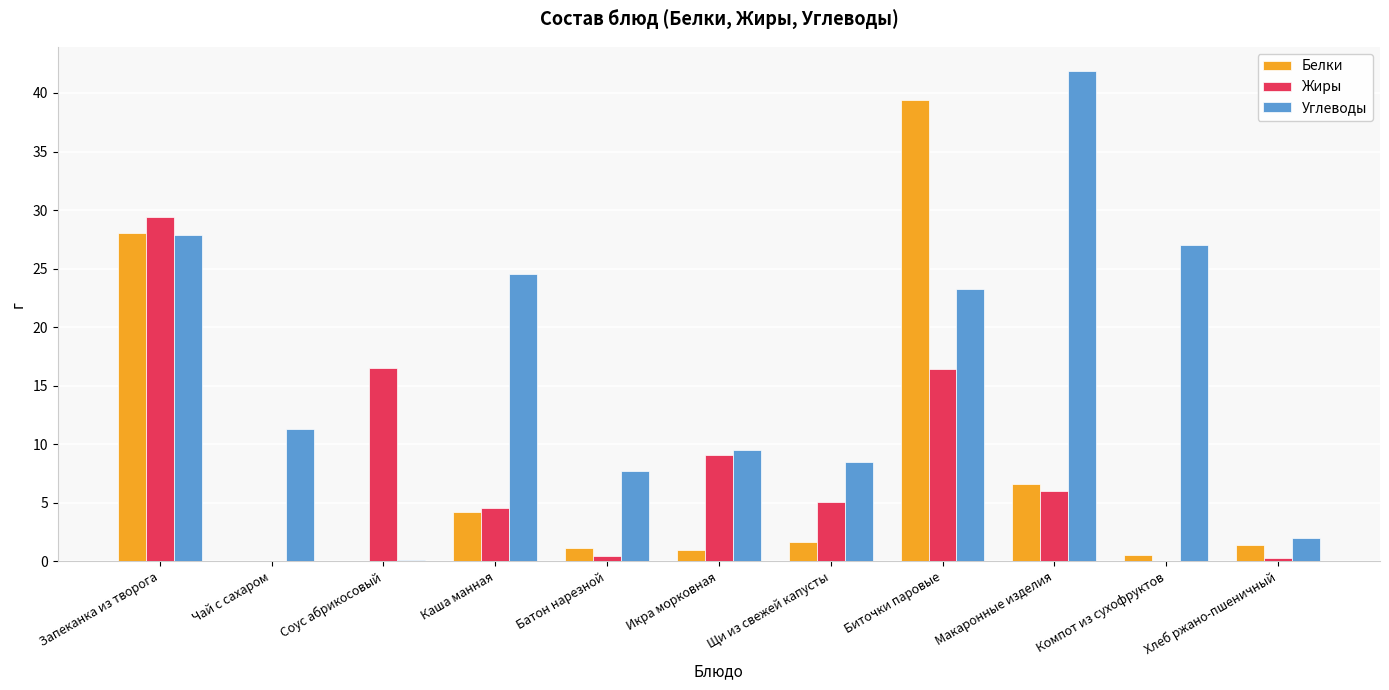

Count the number of categories in the chart.

11